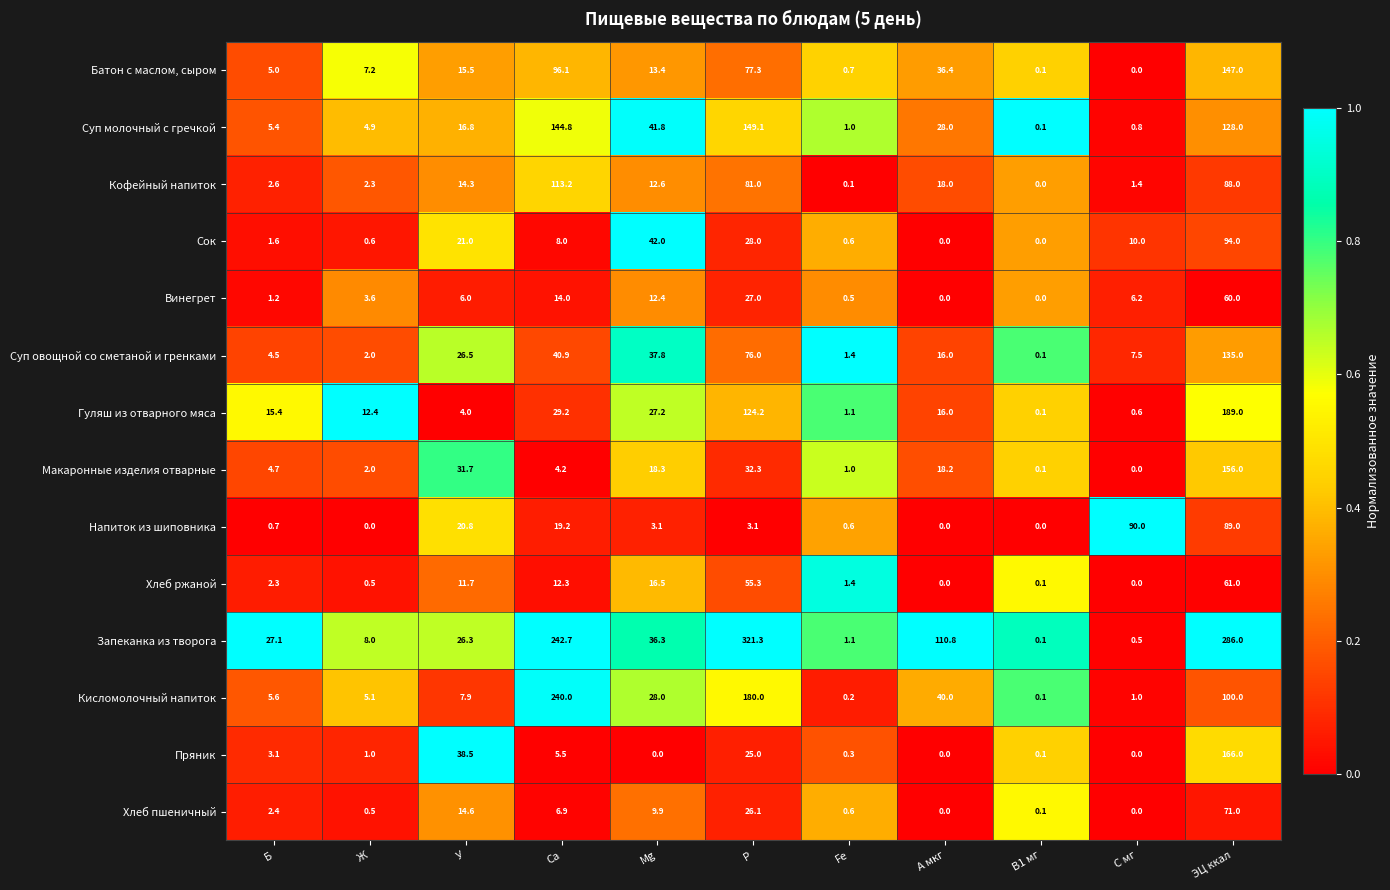

At how many categories does at least one series exceed 0?

11